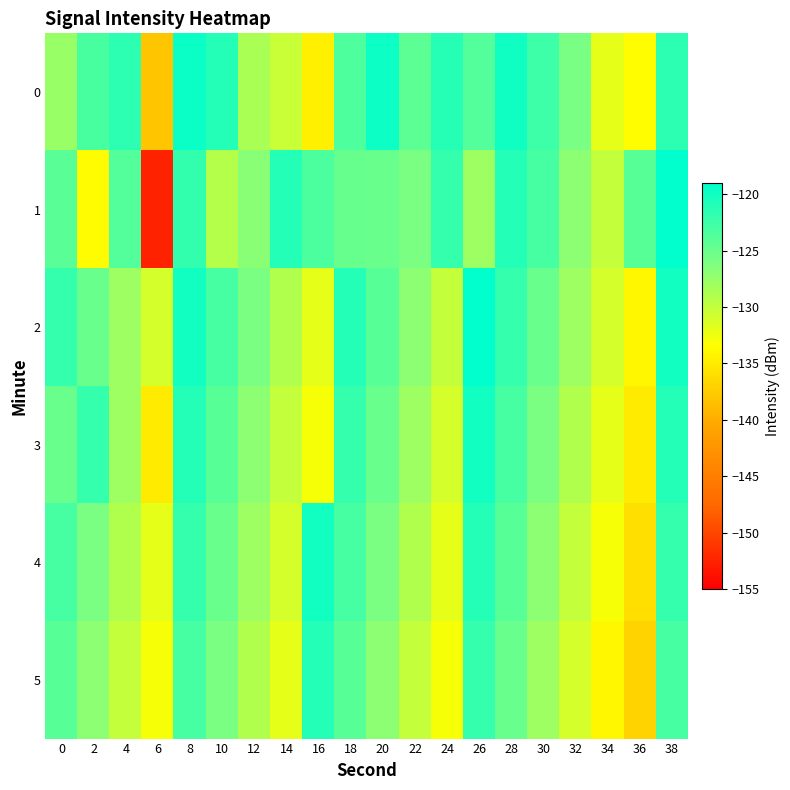

Which has a higher value, 20 or 8?

8